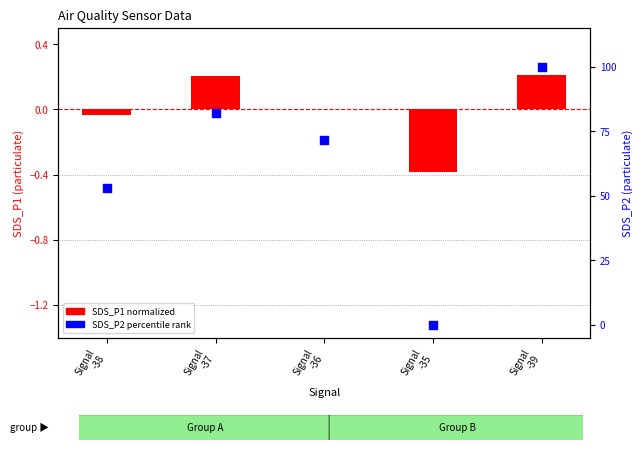

What is the total value across all series at Signal
-37?

82.3